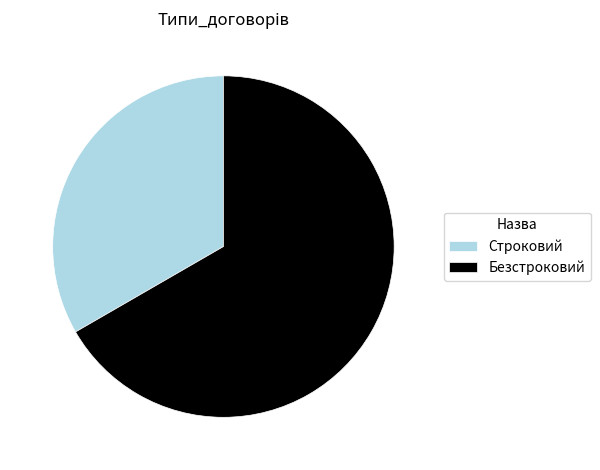

True or false: Безстроковий accounts for 60% of the total.

False